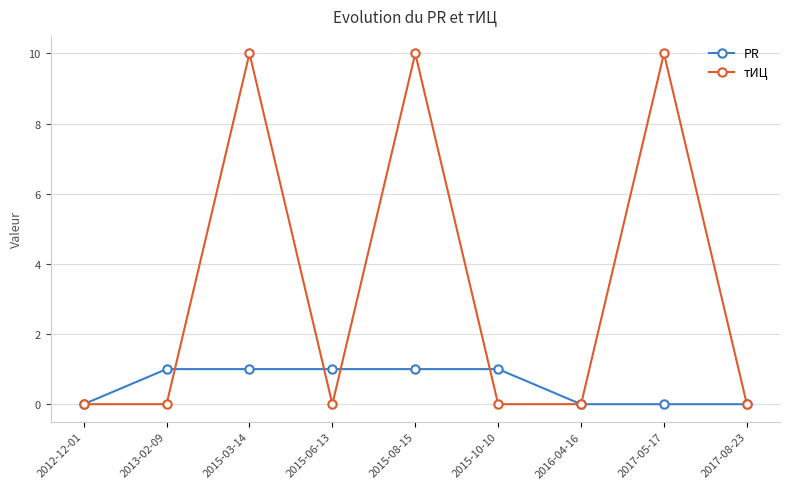

Rank the series by their average value, from highest to lowest.

тИЦ, PR